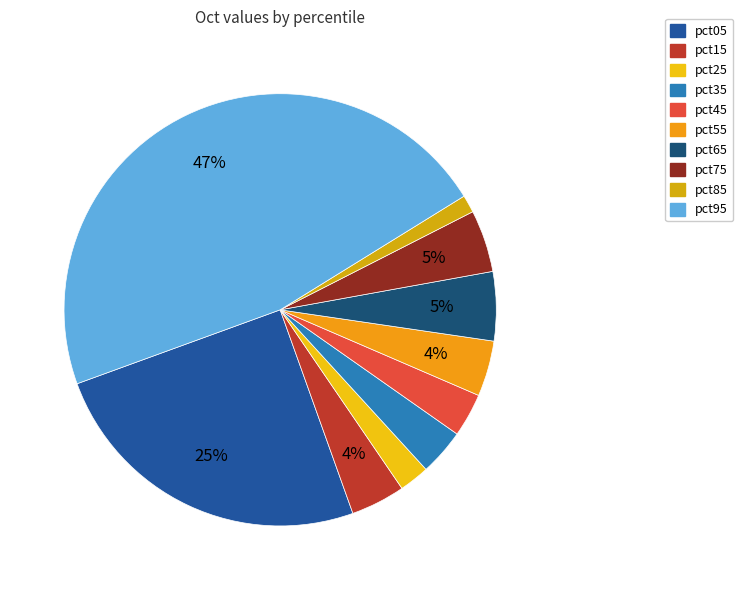

Is it true that pct15 is 4% of the pie?

True